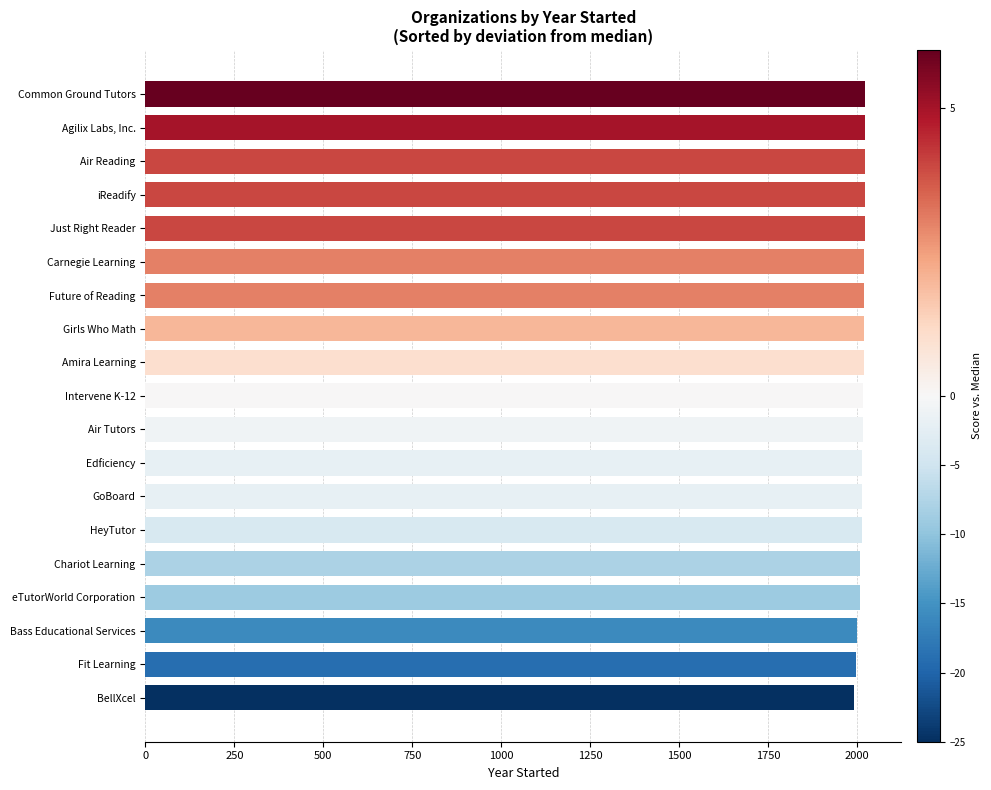

What is the ratio of the value at Intervene K-12 to the value at Common Ground Tutors?

1.0